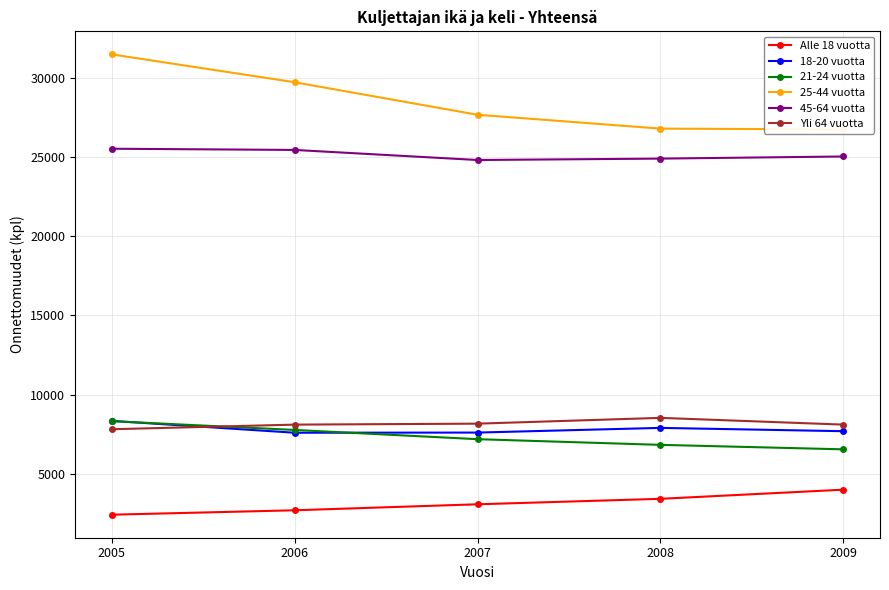

Is this an area chart (filled region under the line)?

No